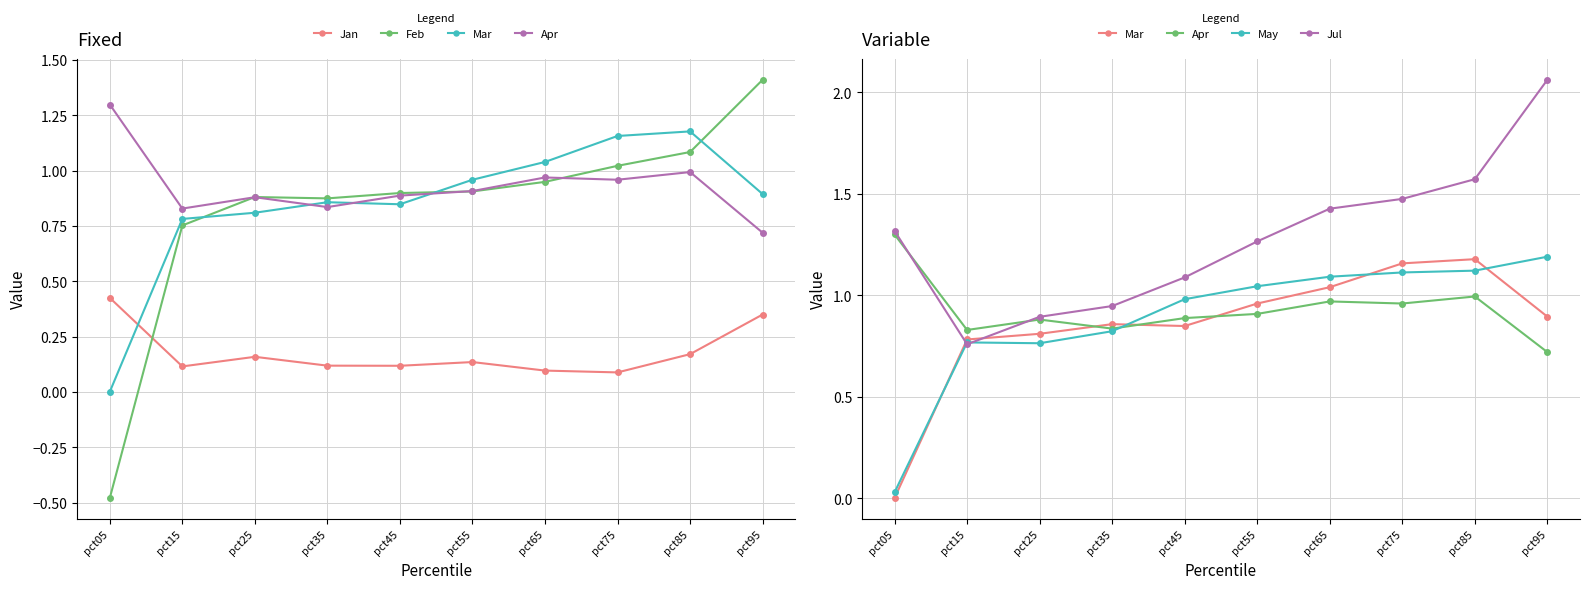

What is the difference between the maximum and minimum values in the Feb series?

1.9